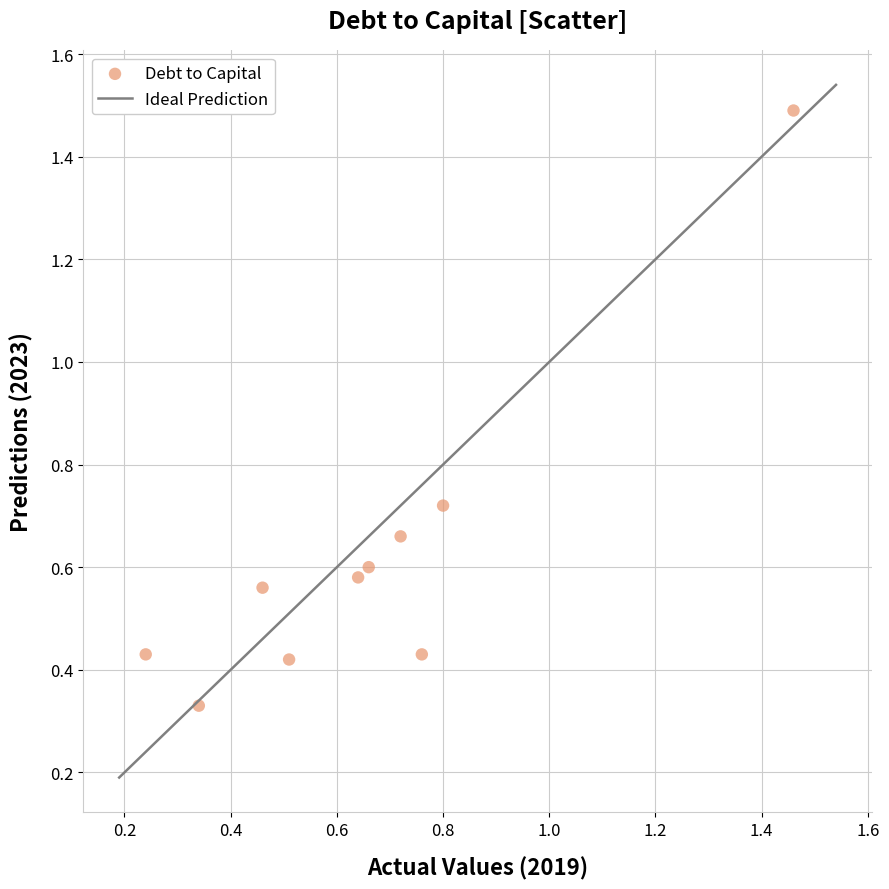

What is the range of X values (max minus min)?

1.2